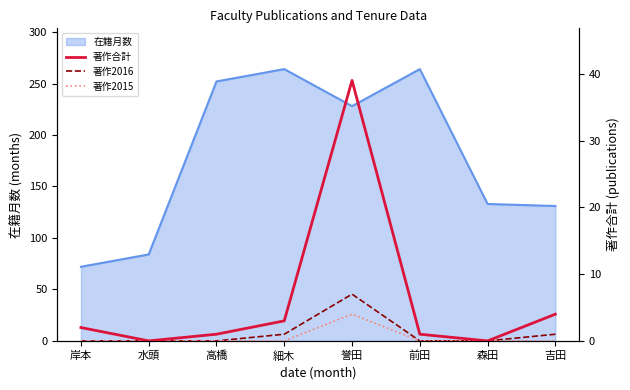

How many 著作2016 values are between 0 and 1?

7